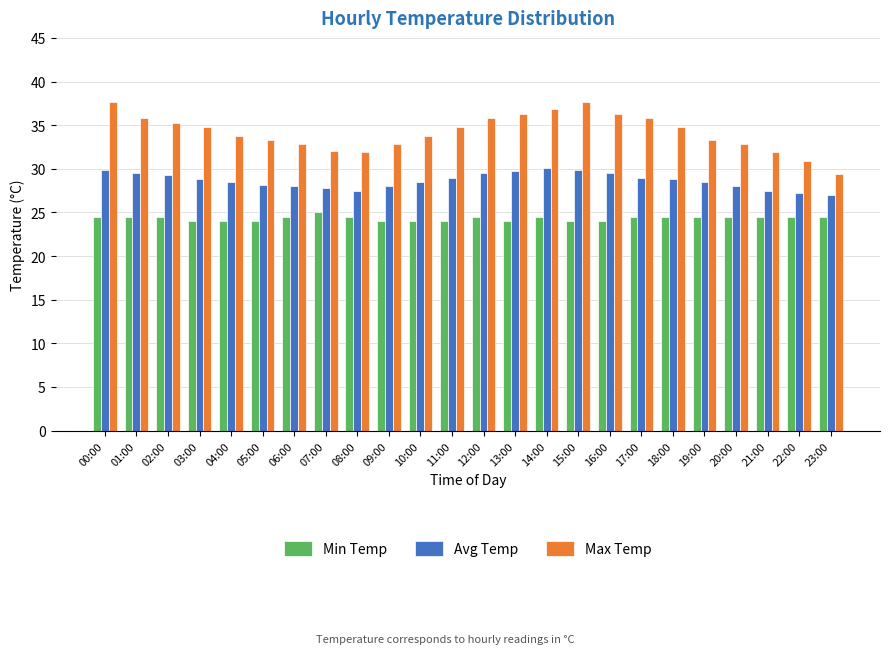

What position from the right is 22:00?

2